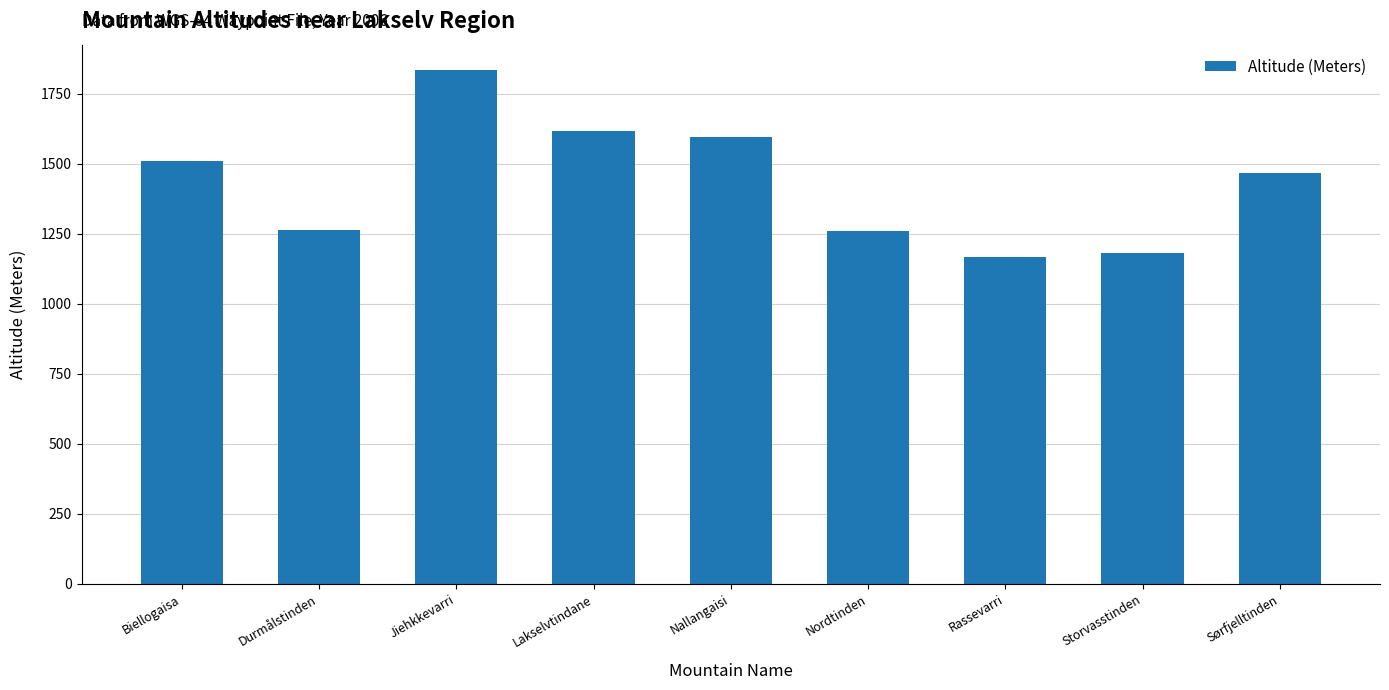

How many categories are shown in the chart?

9